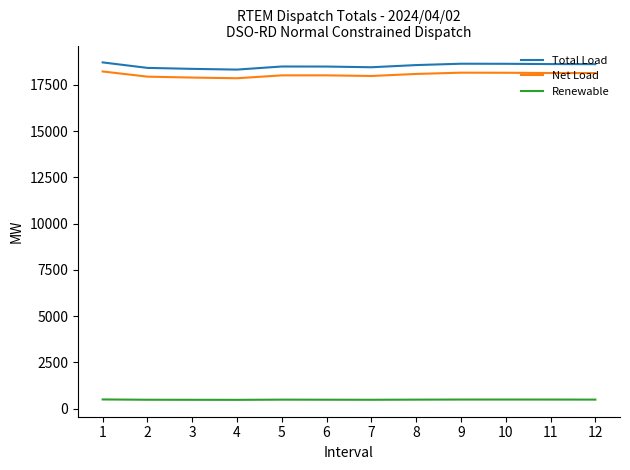

True or false: Total Load and Net Load intersect in this chart.

False